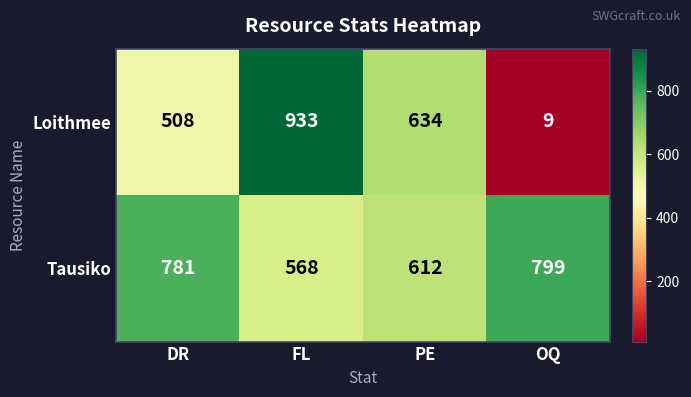

Which label corresponds to the smallest value in the chart?

OQ